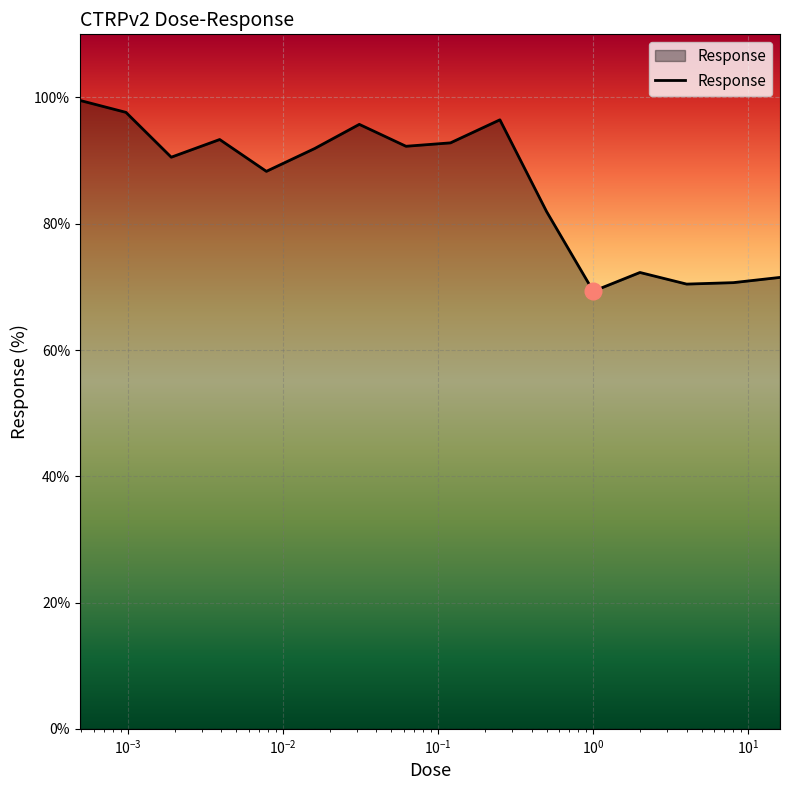

What is the smallest value displayed?

69.3